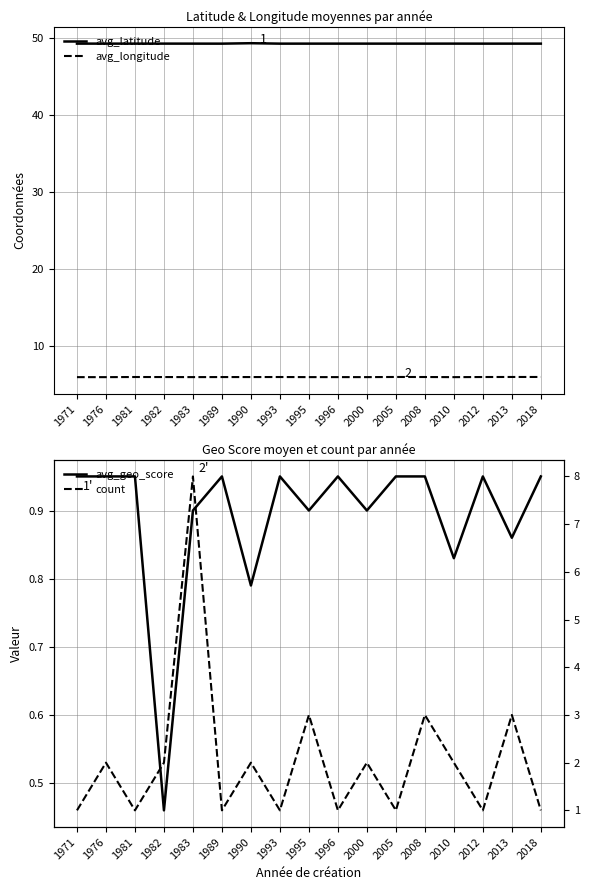

At 1971, list the series in order from smallest to largest.

avg_geo_score, count, avg_longitude, avg_latitude